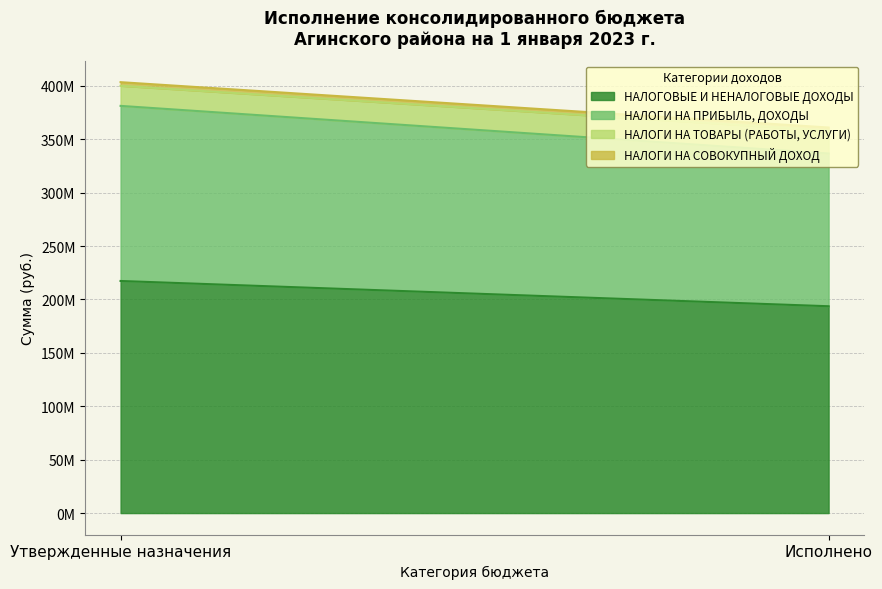

Is it true that НАЛОГИ НА ПРИБЫЛЬ, ДОХОДЫ equals 142969062.1 at Исполнено?

True